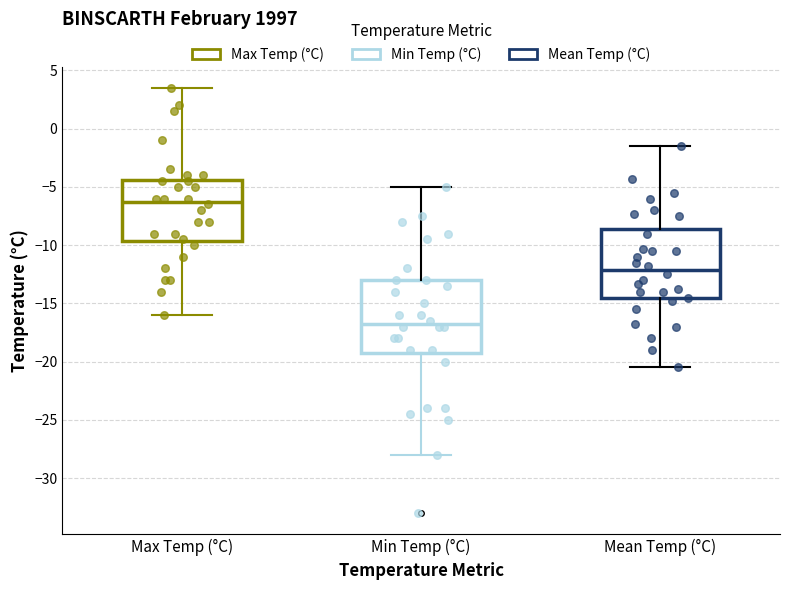

Reading left to right, transcribe this box plot: for each box, give where its median line is, the range the box spans, and where its two whiskers end, as read against the y-axis. The values are not printed on the chart, so give them approximately, as read against the axis.

Max Temp (°C): median -6.0, box -9.5 to -4.5, whiskers -16.0 to 3.5
Min Temp (°C): median -16.5, box -19.0 to -13.0, whiskers -28.0 to -5.0
Mean Temp (°C): median -12.0, box -14.5 to -8.5, whiskers -20.5 to -1.5